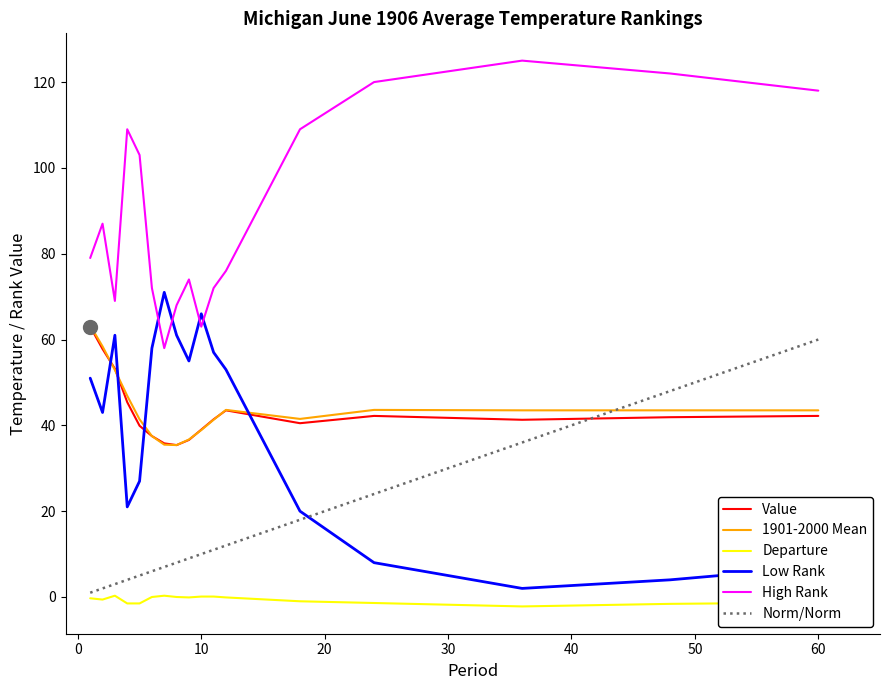

True or false: Value and High Rank cross at least once.

False